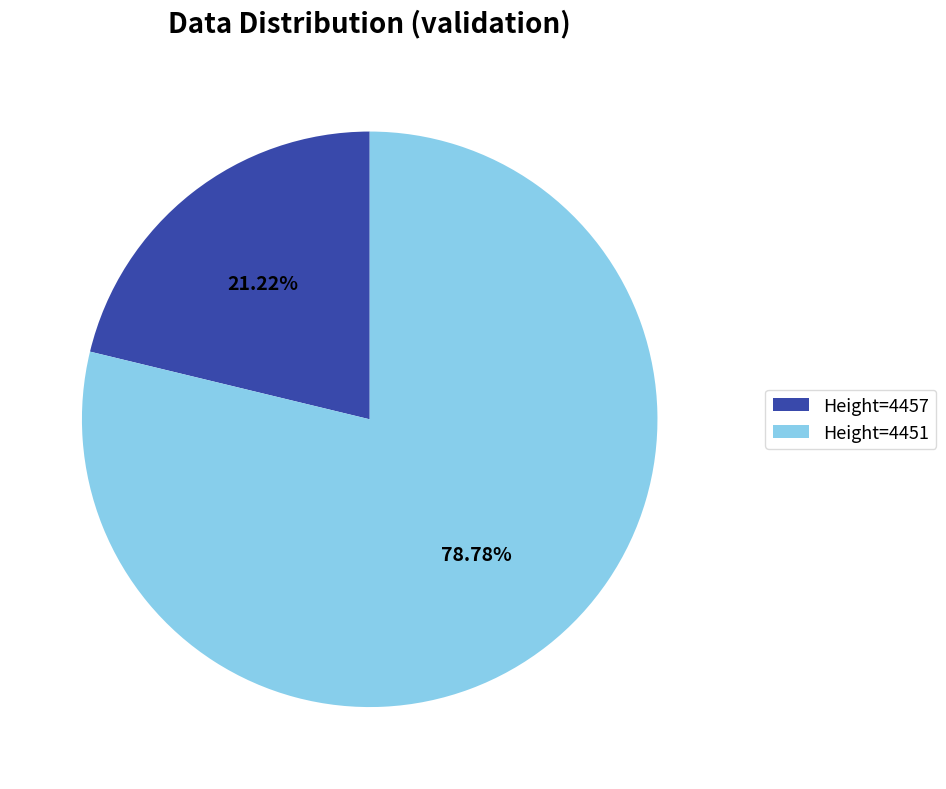

Does any single category account for the majority?

Yes